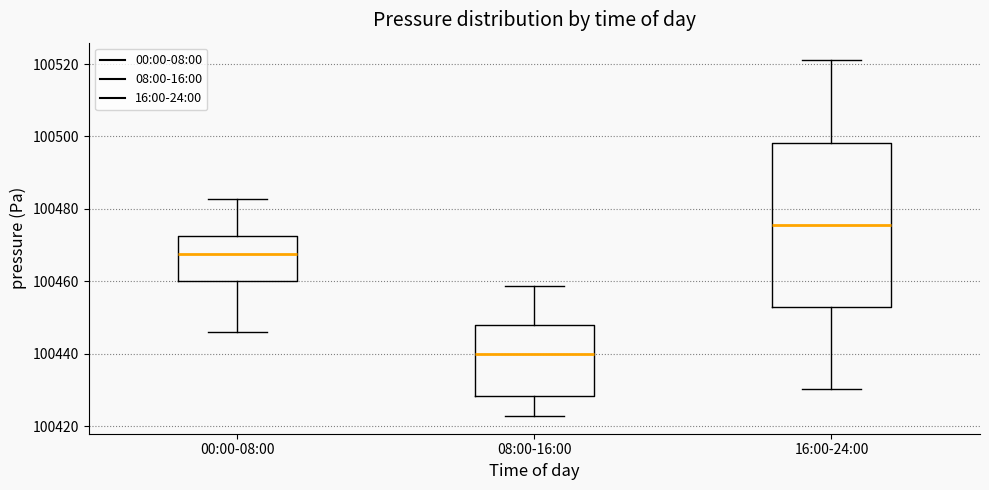

Reading left to right, transcribe this box plot: for each box, give where its median line is, the range the box spans, and where its two whiskers end, as read against the y-axis. The values are not printed on the chart, so give them approximately, as read against the axis.

00:00-08:00: median 100468, box 100460 to 100472, whiskers 100446 to 100482
08:00-16:00: median 100440, box 100428 to 100448, whiskers 100422 to 100458
16:00-24:00: median 100476, box 100452 to 100498, whiskers 100430 to 100520